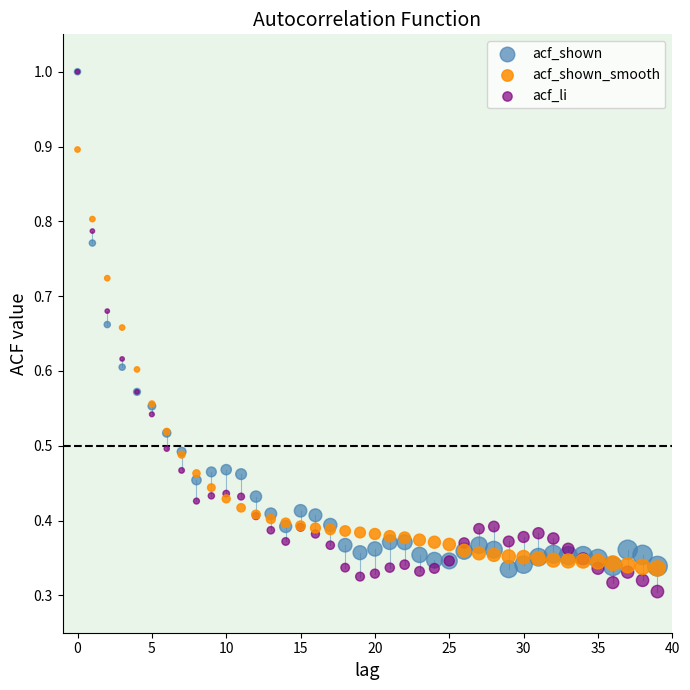

Which series reaches the minimum Y coordinate?

acf_li